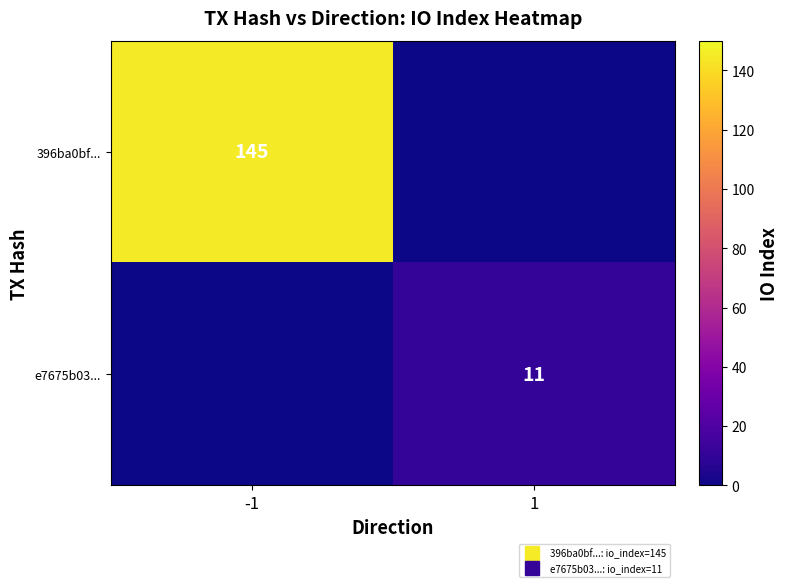

How many data points does each series have?

2